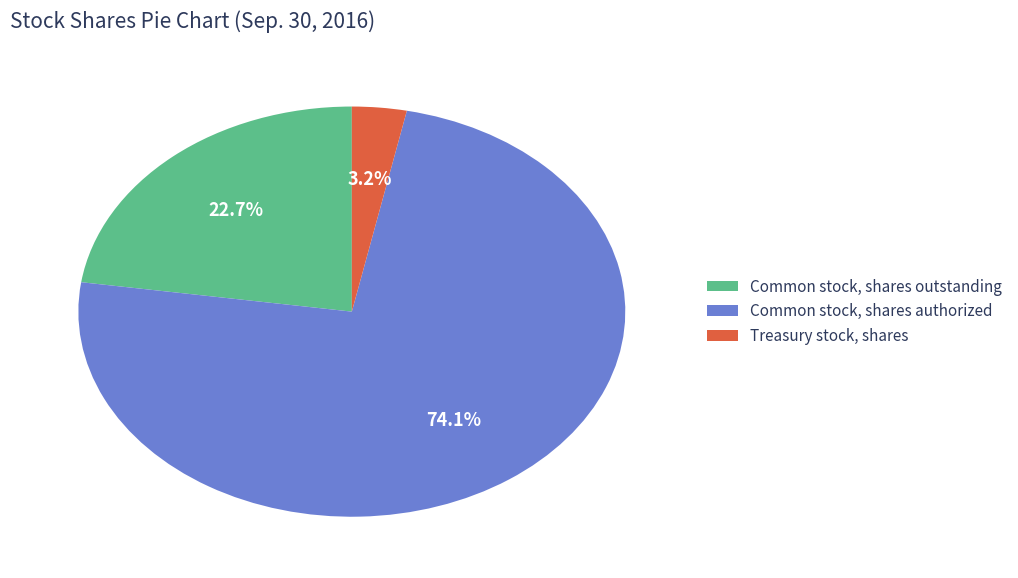

To the nearest percent, what is the difference between the largest and smallest slice percentages?

71%